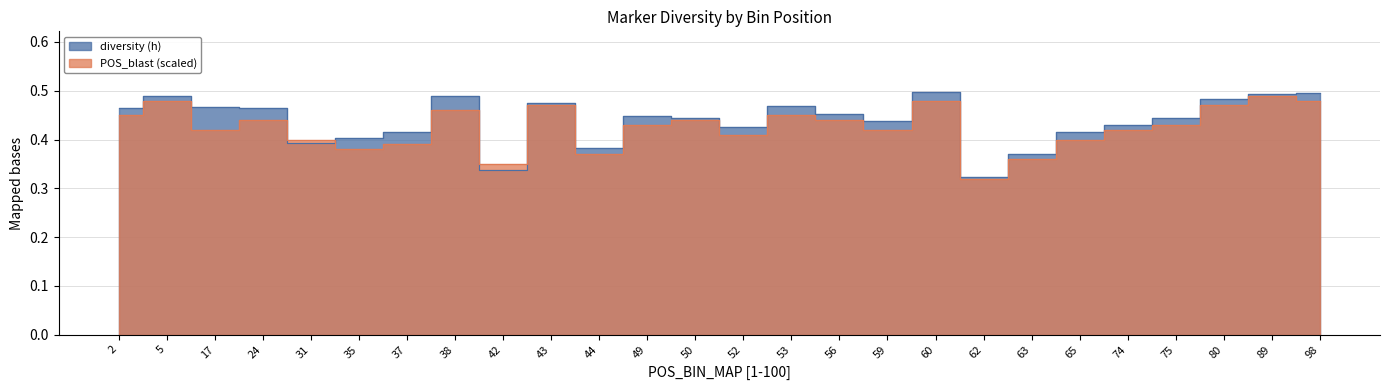

Rank the series by their average value, from lowest to highest.

POS_blast (scaled), diversity (h)